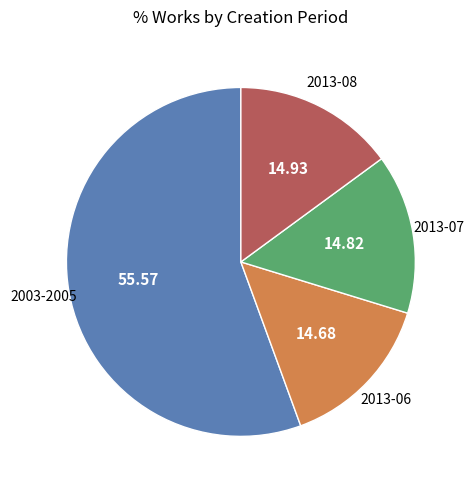

Is there a majority slice in this chart?

Yes